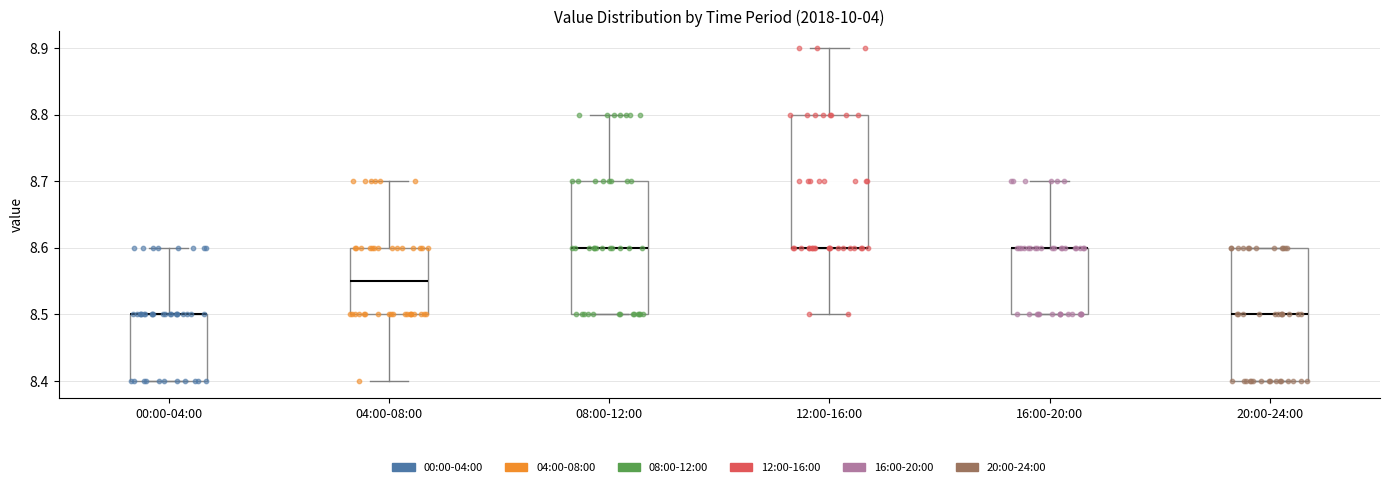

Reading left to right, read every box against the y-axis: the position of its median line, the range the box covers, and the ends of its whiskers. The values are not printed on the chart, so give them approximately, as read against the axis.

00:00-04:00: median 8.50 (drawn on the box's upper edge), box 8.40 to 8.50, whiskers 8.40 to 8.60
04:00-08:00: median 8.55, box 8.50 to 8.60, whiskers 8.40 to 8.70
08:00-12:00: median 8.60, box 8.50 to 8.70, whiskers 8.50 to 8.80
12:00-16:00: median 8.60 (drawn on the box's lower edge), box 8.60 to 8.80, whiskers 8.50 to 8.90
16:00-20:00: median 8.60 (drawn on the box's upper edge), box 8.50 to 8.60, whiskers 8.50 to 8.70
20:00-24:00: median 8.50, box 8.40 to 8.60, whiskers 8.40 to 8.60